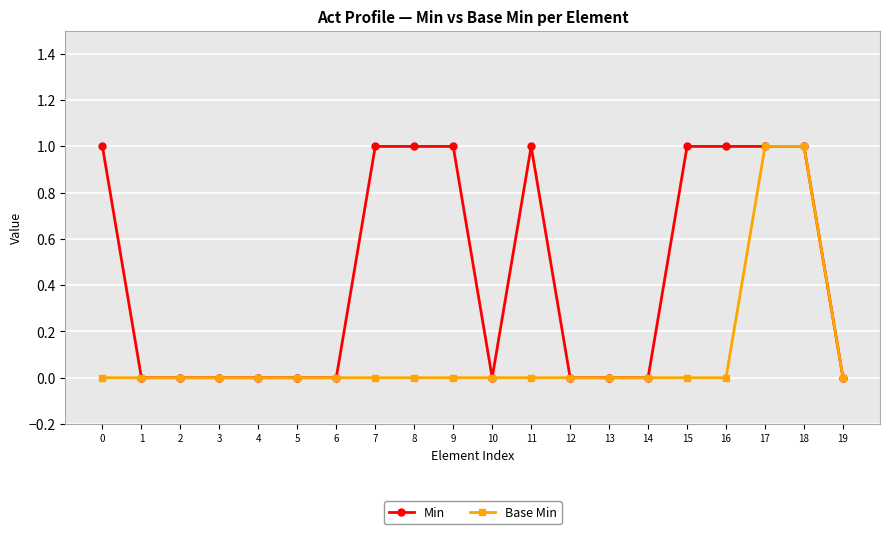

True or false: Base Min has a value of 0 at 11.

True